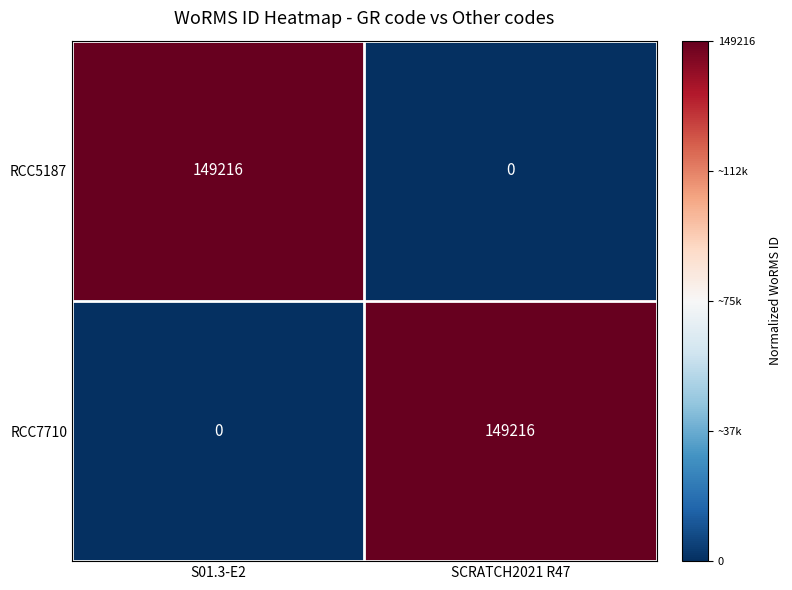

What is the sum of the RCC5187 values at SCRATCH2021 R47 and S01.3-E2?

149216